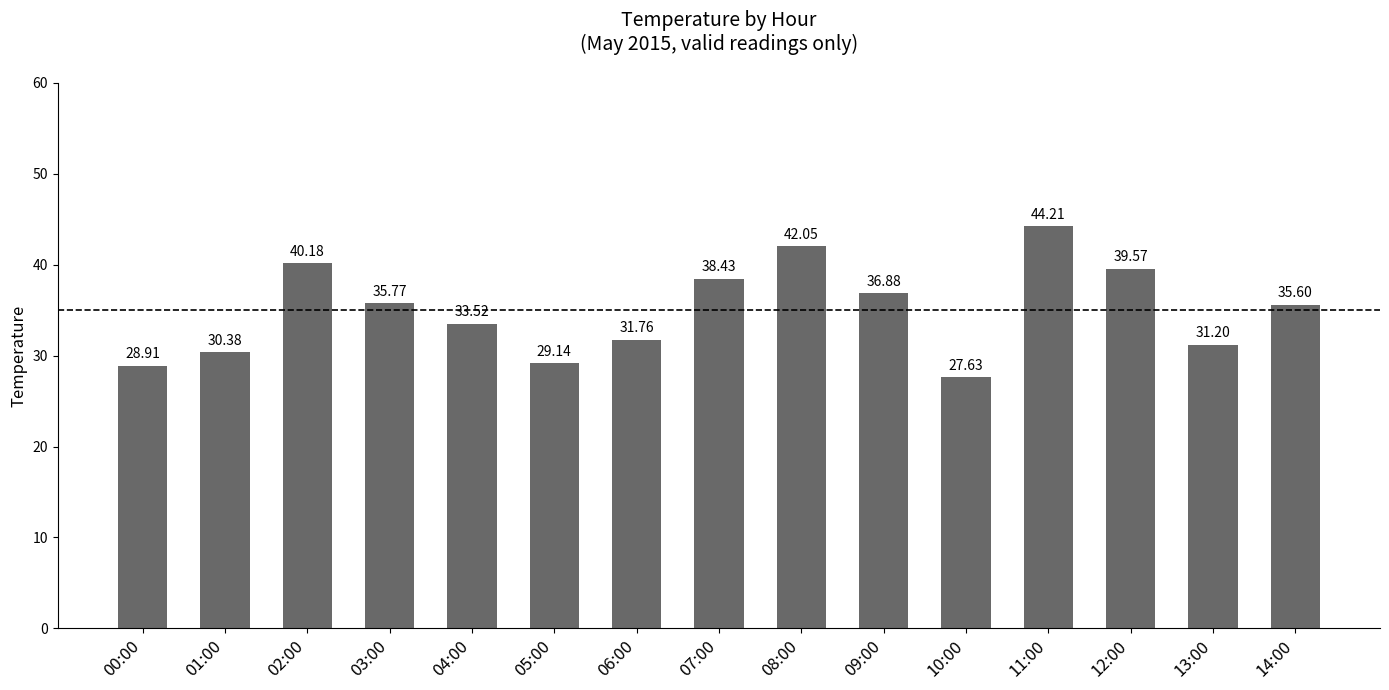

List the labels in order of value, smallest first.

10:00, 00:00, 05:00, 01:00, 13:00, 06:00, 04:00, 14:00, 03:00, 09:00, 07:00, 12:00, 02:00, 08:00, 11:00